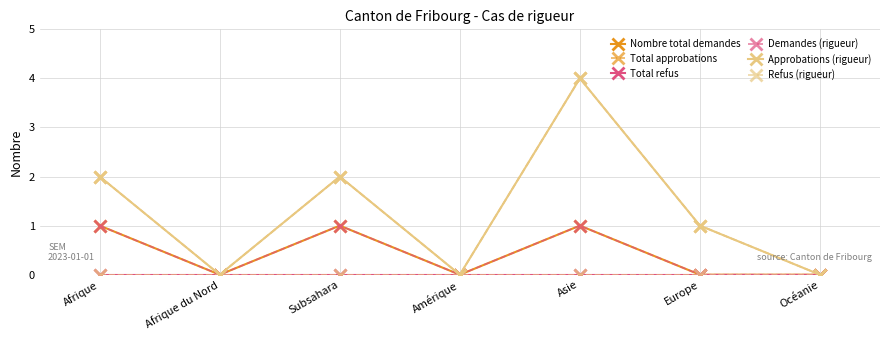

Is this an area chart (filled region under the line)?

No